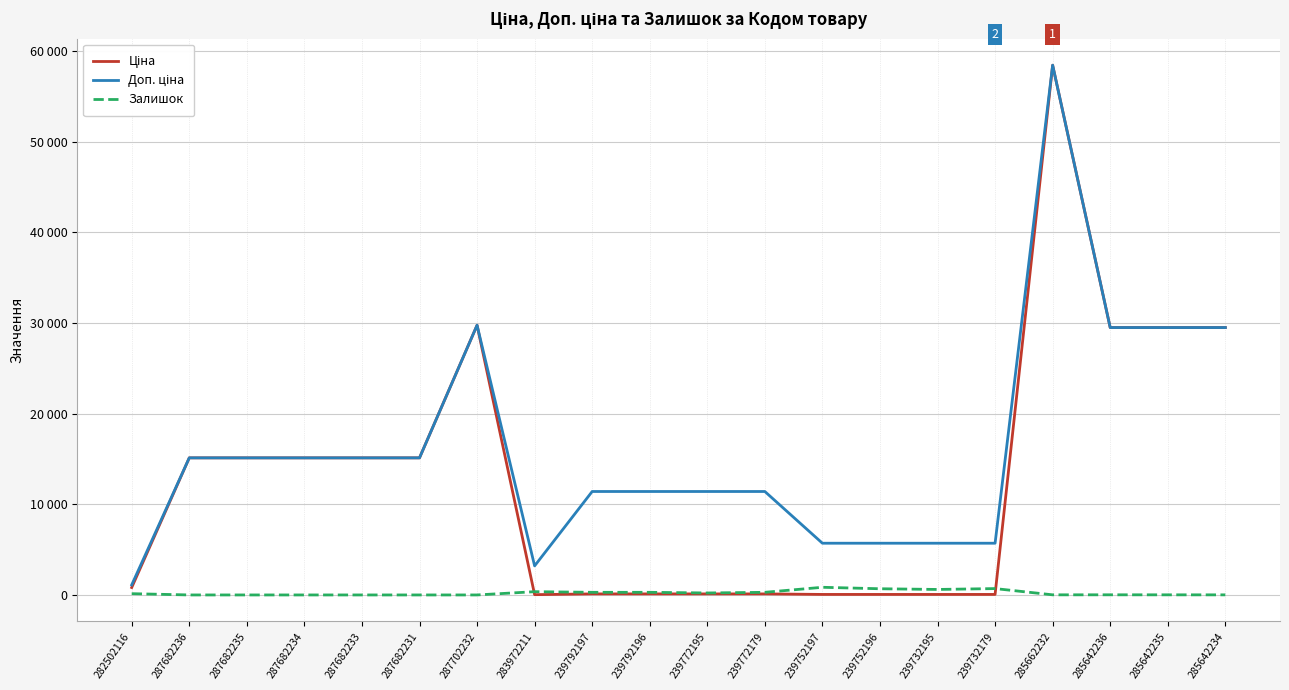

Does the chart display data point markers on the line(s)?

No